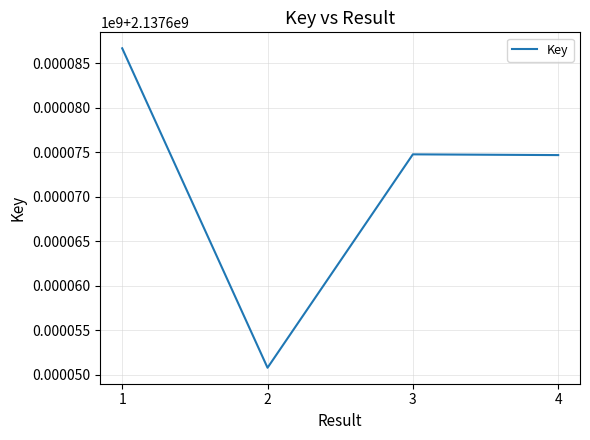

Reading right to left, extract all data points from this chart.

2137674691	2137674775	2137650794	2137686691